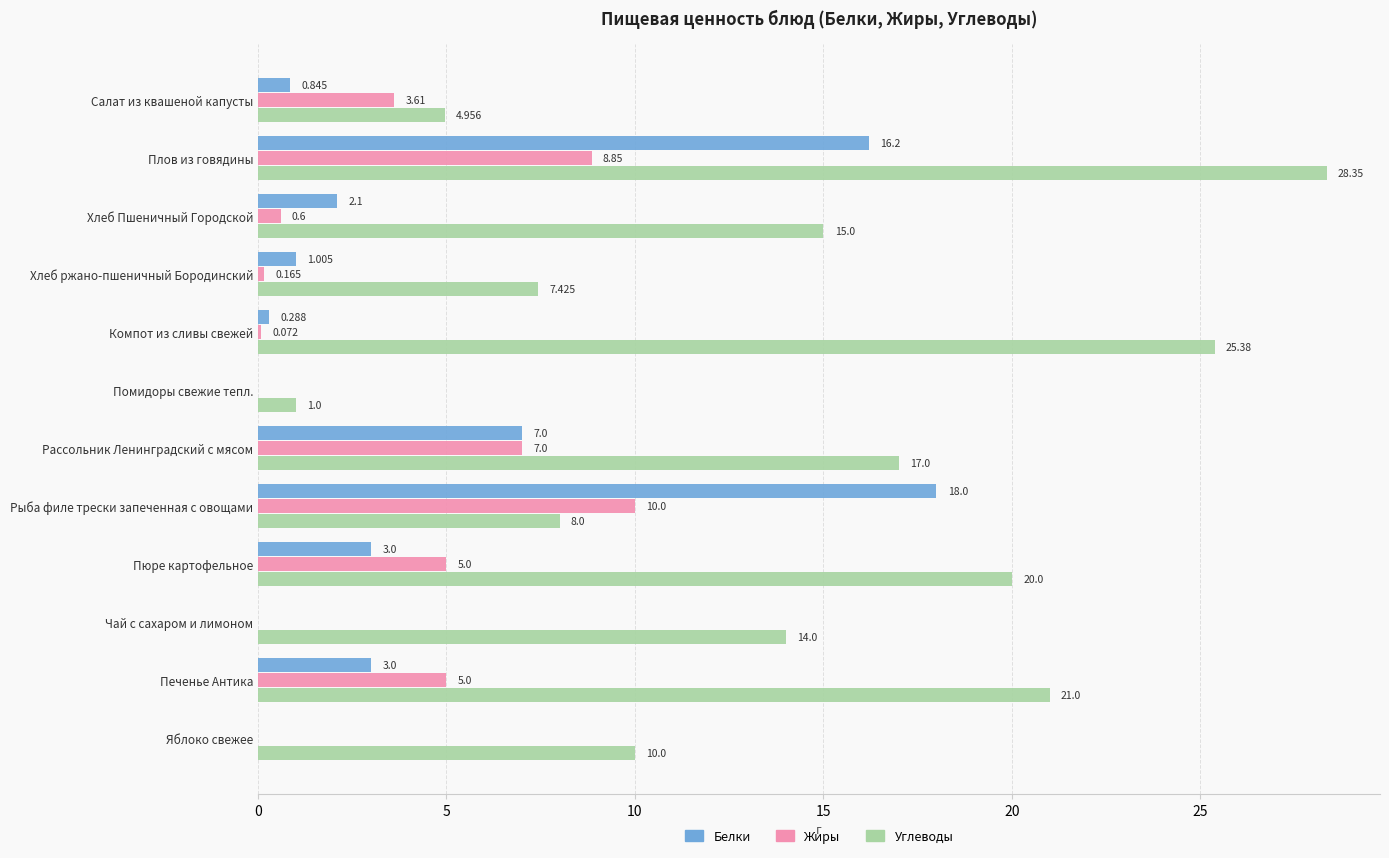

At which category does the chart reach its peak across all series?

Плов из говядины